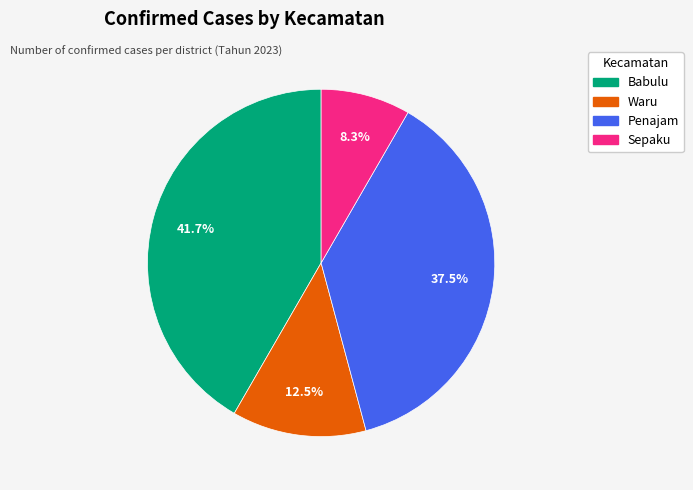

True or false: Waru accounts for 1% of the total.

False